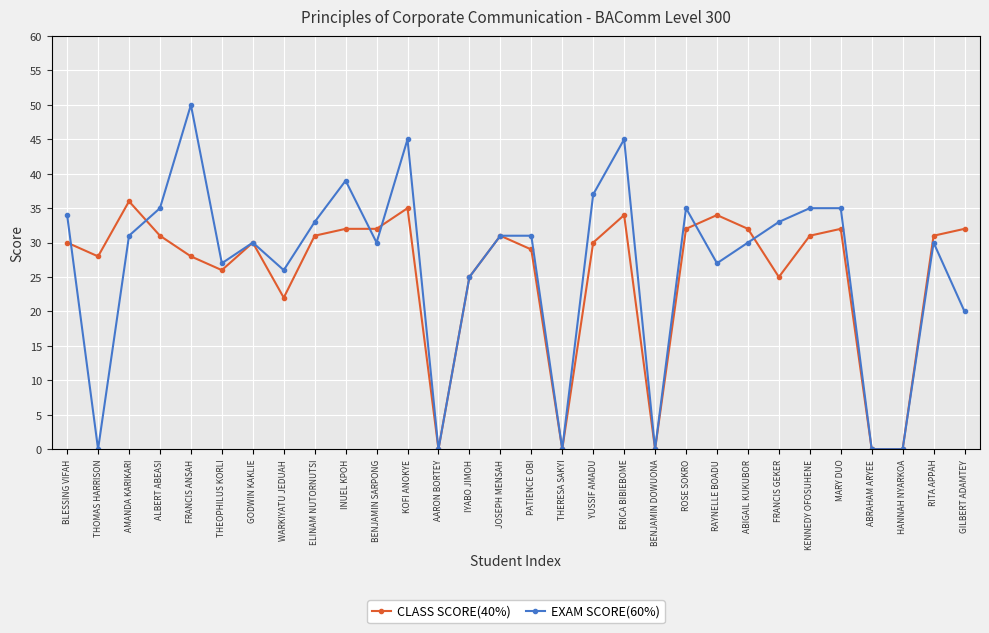

At which category is the sum across all series the highest?

KOFI ANOKYE